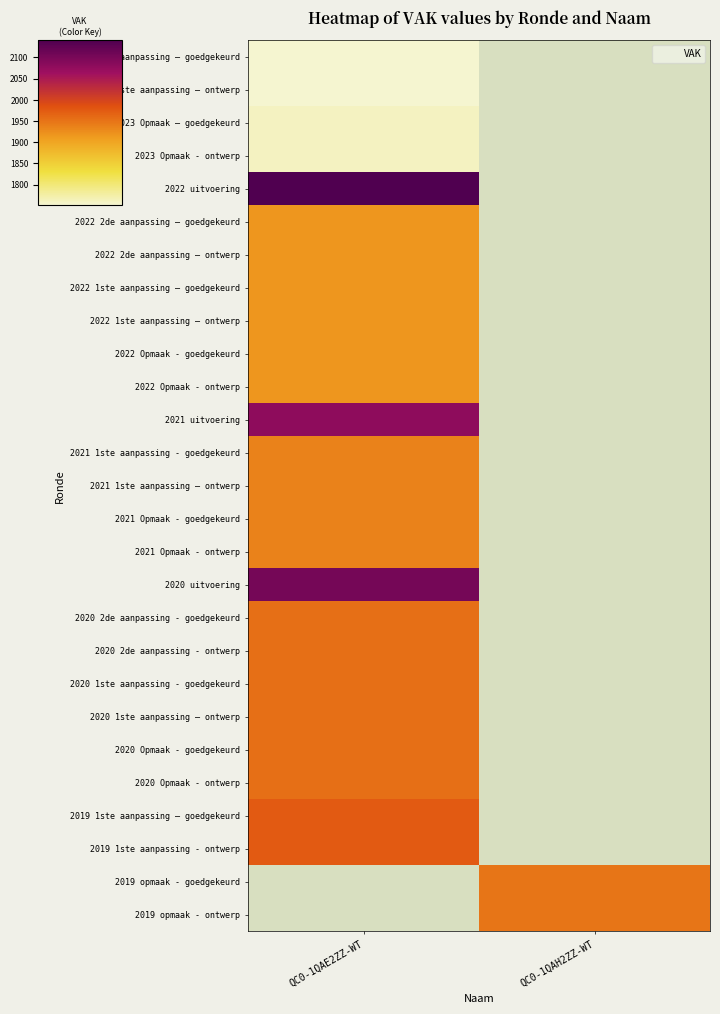

At QC0-1QAE2ZZ-WT, list the series in order from smallest to largest.

2023 1ste aanpassing – goedgekeurd, 2023 1ste aanpassing – ontwerp, 2023 Opmaak – goedgekeurd, 2023 Opmaak - ontwerp, 2022 2de aanpassing – goedgekeurd, 2022 2de aanpassing – ontwerp, 2022 1ste aanpassing – goedgekeurd, 2022 1ste aanpassing – ontwerp, 2022 Opmaak - goedgekeurd, 2022 Opmaak - ontwerp, 2021 1ste aanpassing - goedgekeurd, 2021 1ste aanpassing – ontwerp, 2021 Opmaak - goedgekeurd, 2021 Opmaak - ontwerp, 2020 2de aanpassing - goedgekeurd, 2020 2de aanpassing - ontwerp, 2020 1ste aanpassing - goedgekeurd, 2020 1ste aanpassing – ontwerp, 2020 Opmaak - goedgekeurd, 2020 Opmaak - ontwerp, 2019 1ste aanpassing – goedgekeurd, 2019 1ste aanpassing - ontwerp, 2021 uitvoering, 2020 uitvoering, 2022 uitvoering, 2019 opmaak - goedgekeurd, 2019 opmaak - ontwerp